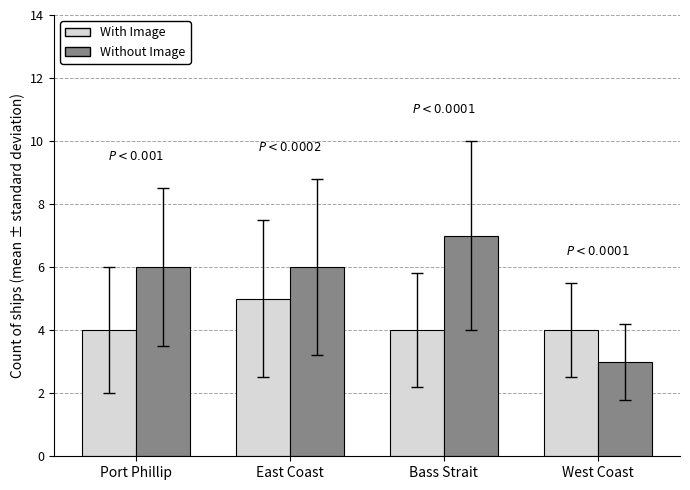

Reading left to right, what are all the values shown in this chart?

With Image: 4	5	4	4
Without Image: 6	6	7	3